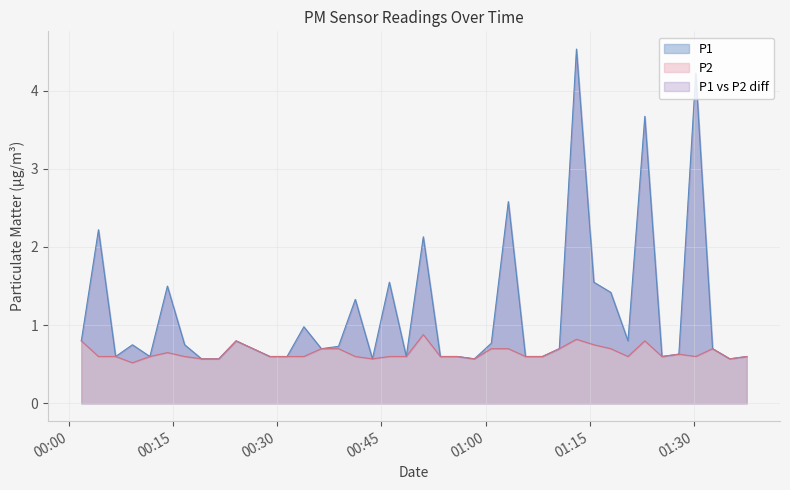

Does the chart display data point markers on the line(s)?

No